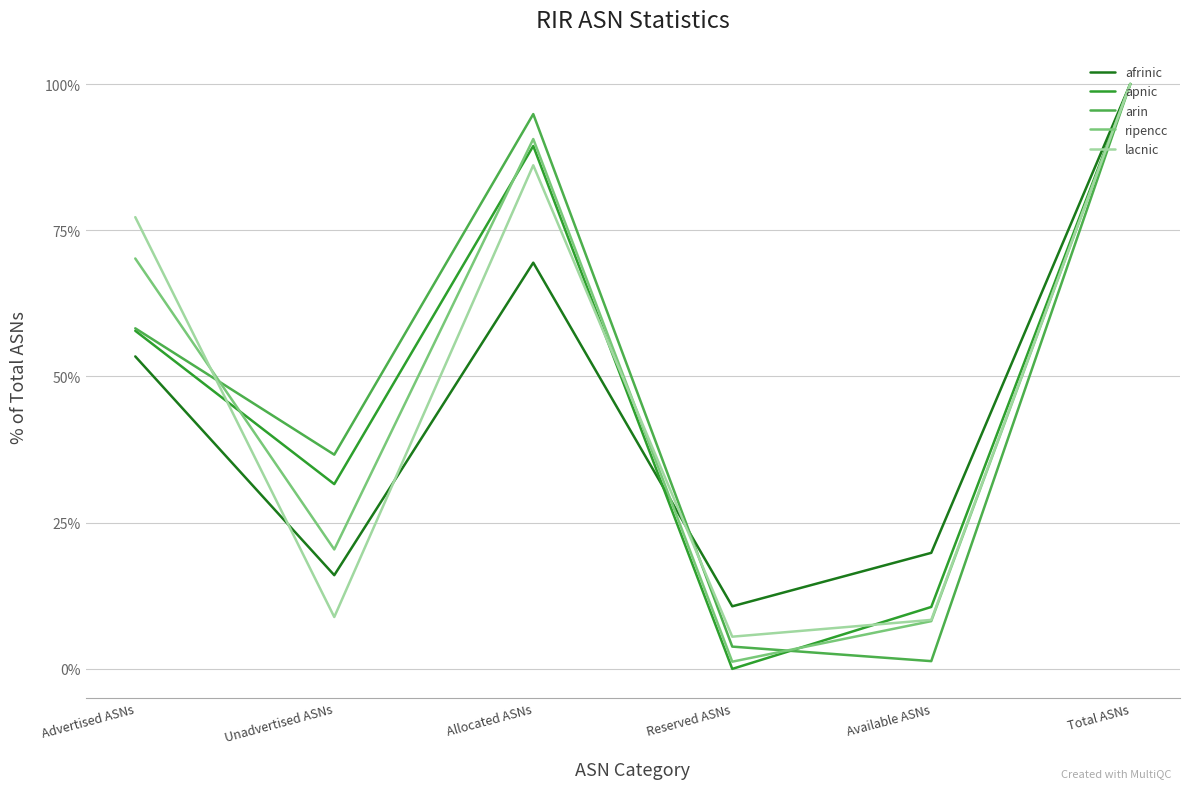

Does the chart display data point markers on the line(s)?

No